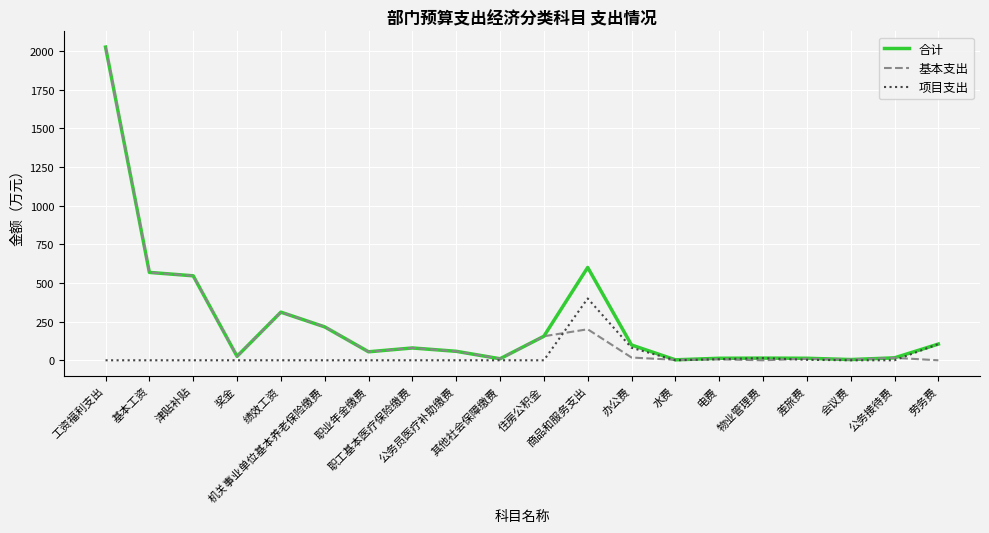

Read the 基本支出 value at 工资福利支出.

2026.0